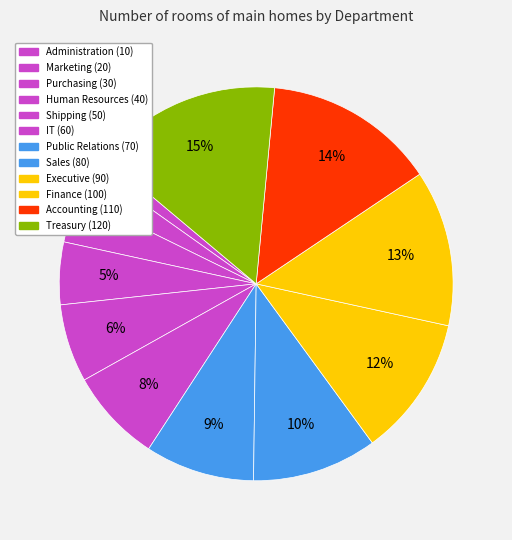

How many slices are in this pie chart?

12